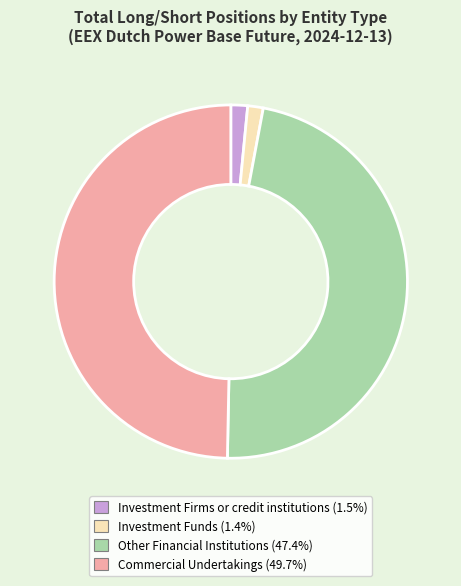

Is there a majority slice in this chart?

No